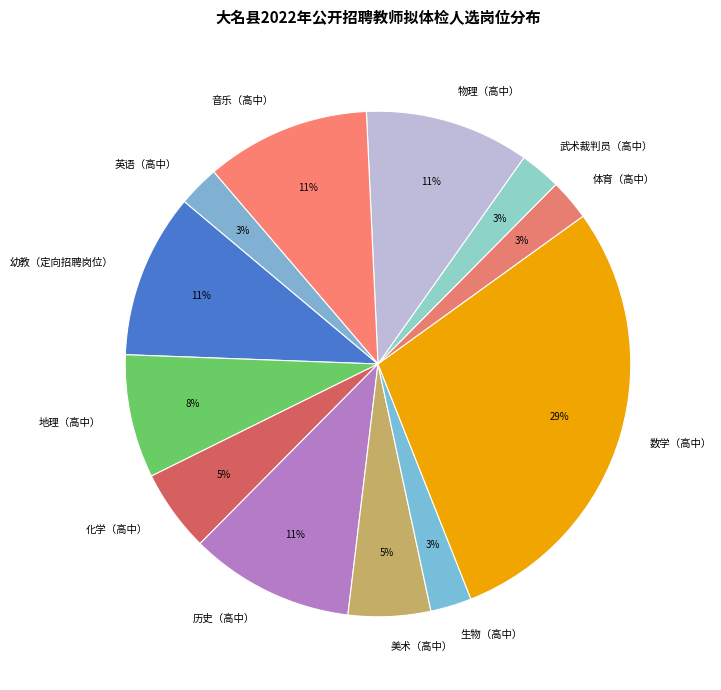

Is there any slice that represents more than half of the pie?

No